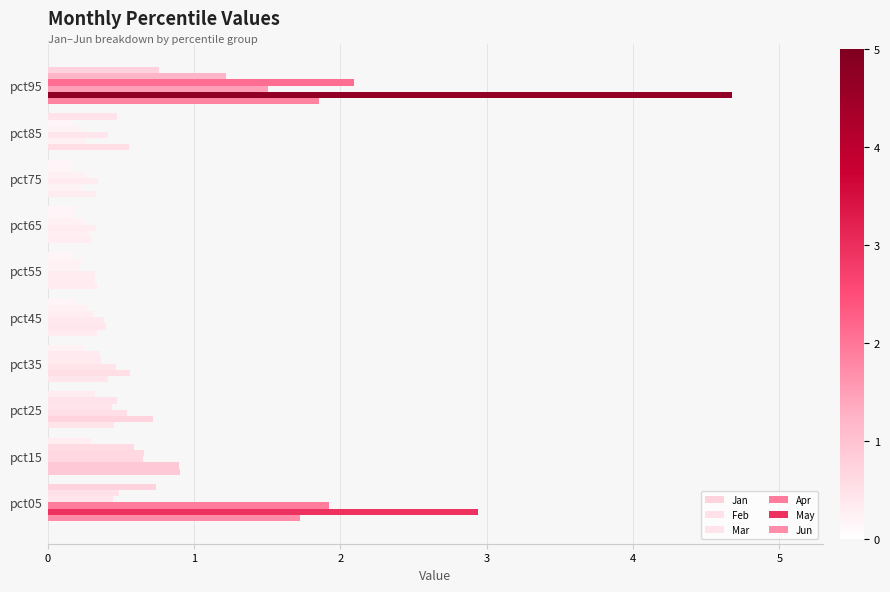

How many categories are shown in the chart?

10